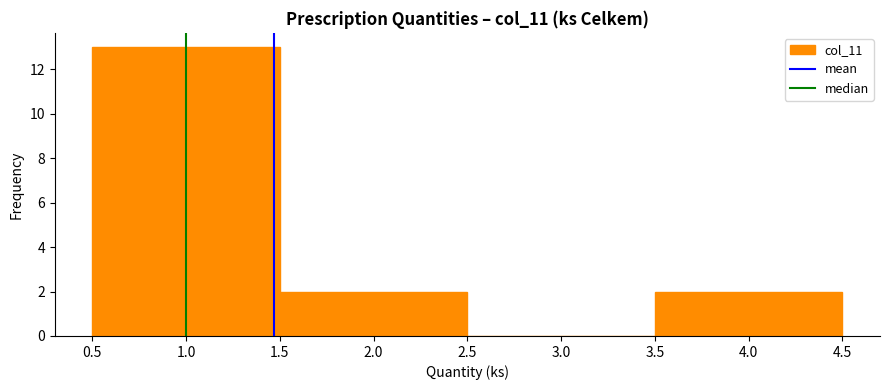

What is the height of the bar covering 3.5 to 4.5 on the x-axis? The values are not printed on the chart, so give them approximately, as read against the axis.

2